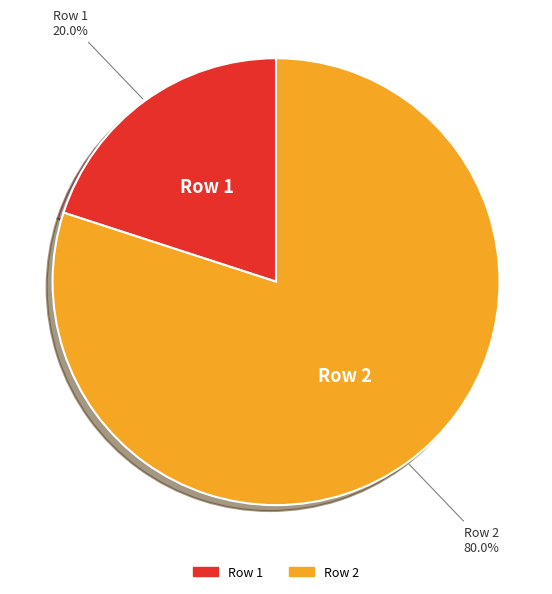

Is there a majority slice in this chart?

Yes